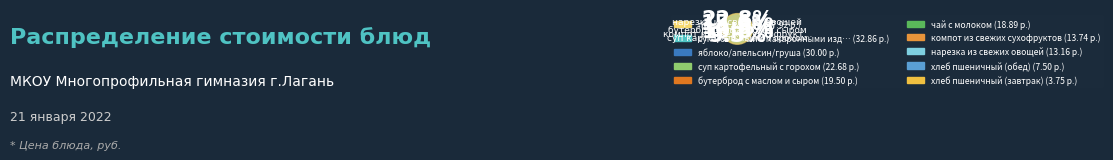

What is the total percentage of нарезка из свежих овощей and плов с курицей?

29.1%